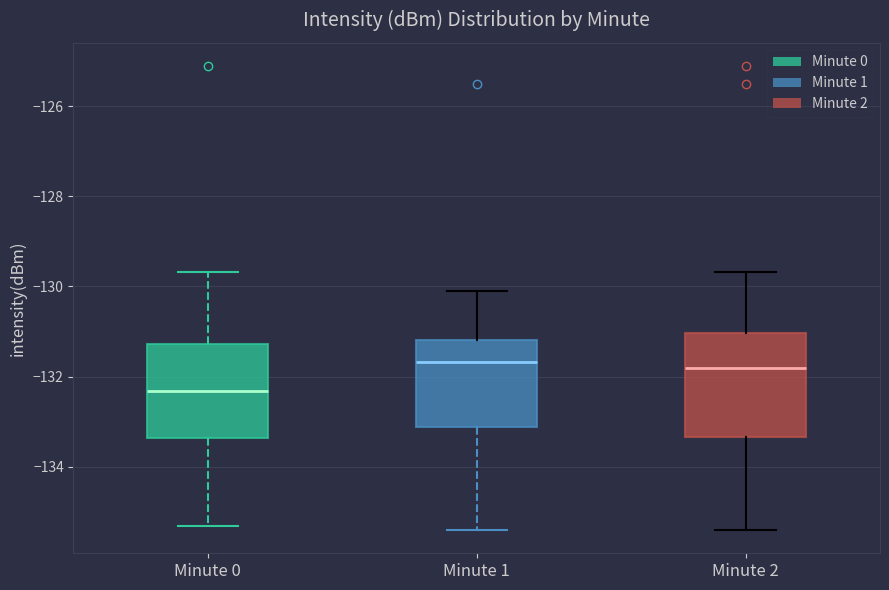

Where is the lower edge of the box for Minute 2 on the y-axis? The values are not printed on the chart, so give them approximately, as read against the axis.

-133.4